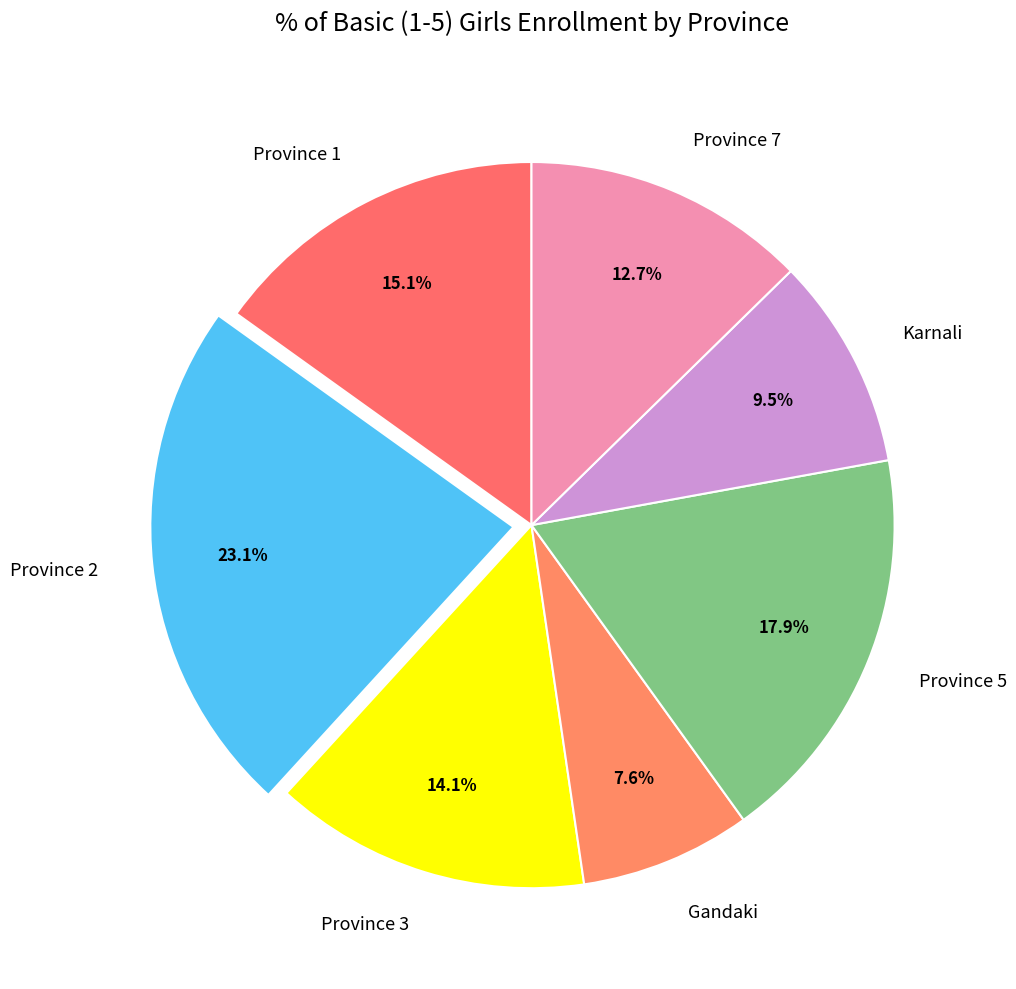

To the nearest percent, what is the combined percentage of Province 5 and Province 7?

31%